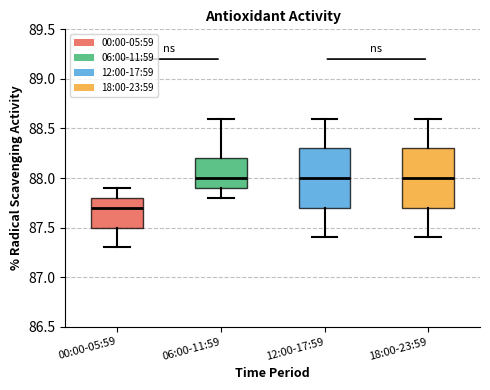

Reading left to right, transcribe this box plot: for each box, give where its median line is, the range the box spans, and where its two whiskers end, as read against the y-axis. The values are not printed on the chart, so give them approximately, as read against the axis.

00:00-05:59: median 87.7, box 87.5 to 87.8, whiskers 87.3 to 87.9
06:00-11:59: median 88.0, box 87.9 to 88.2, whiskers 87.8 to 88.6
12:00-17:59: median 88.0, box 87.7 to 88.3, whiskers 87.4 to 88.6
18:00-23:59: median 88.0, box 87.7 to 88.3, whiskers 87.4 to 88.6